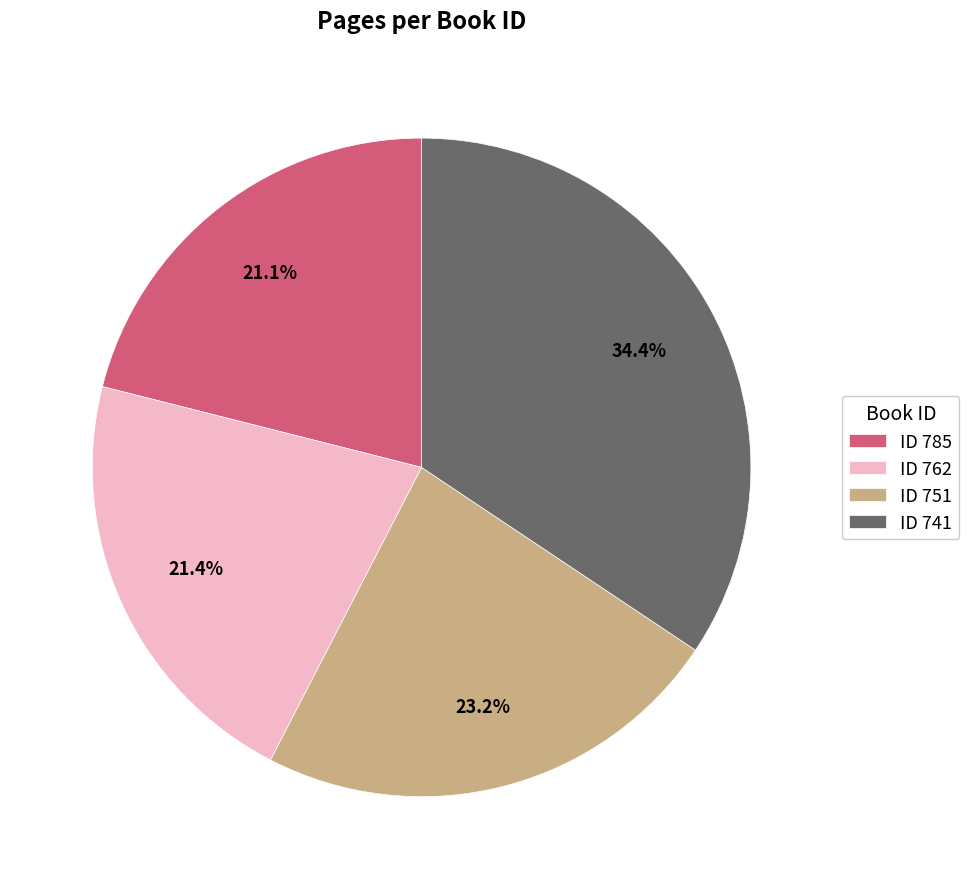

Does any single category account for the majority?

No